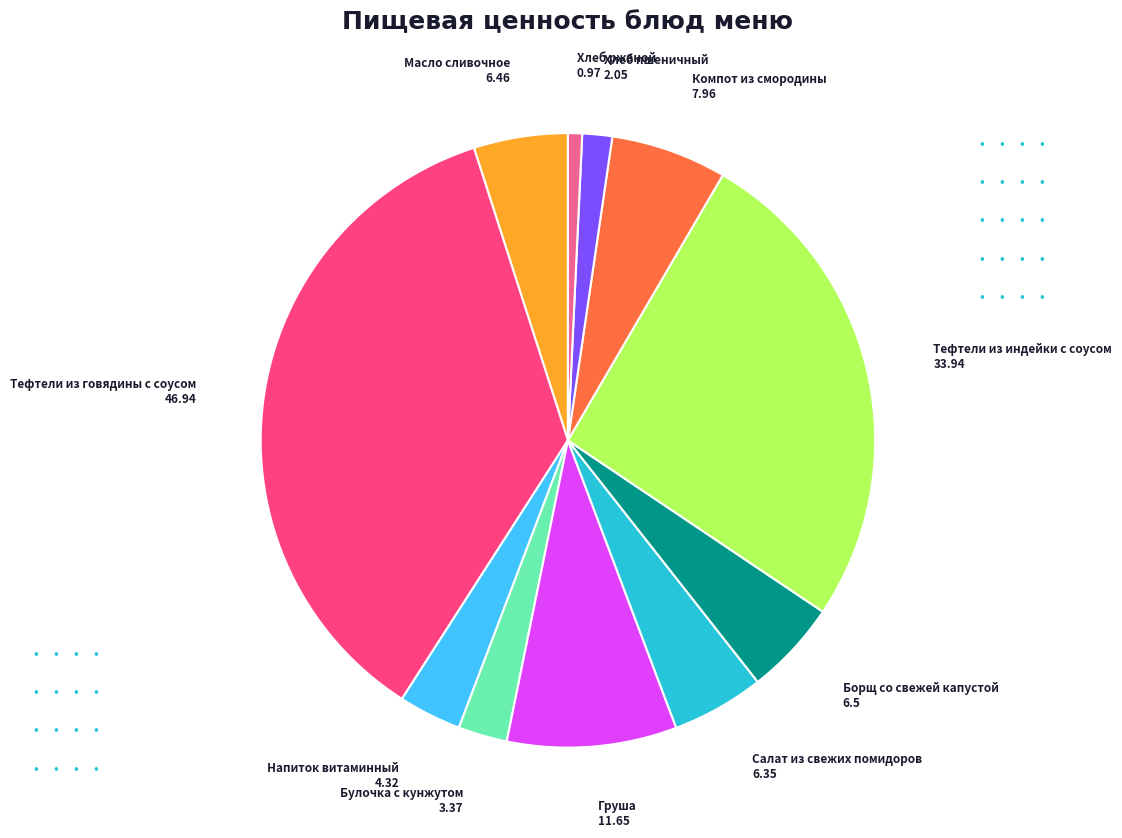

Do Хлеб пшеничный and Напиток витаминный together represent more than half of the pie?

No